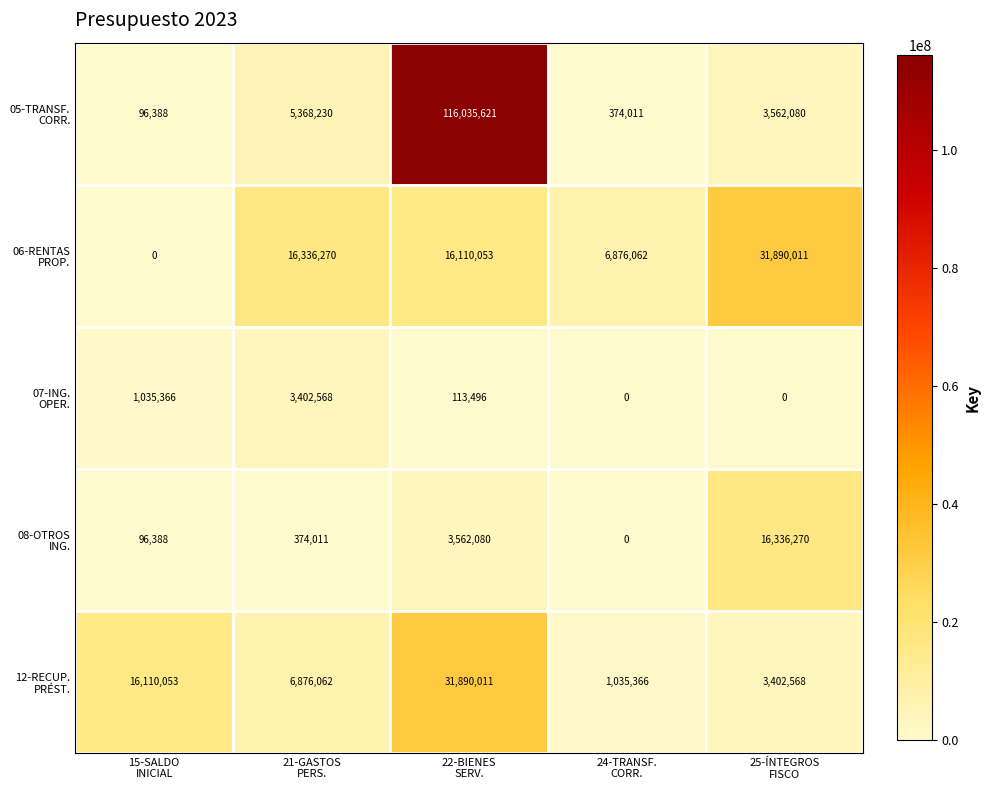

What is the maximum value shown in the chart?

116035621